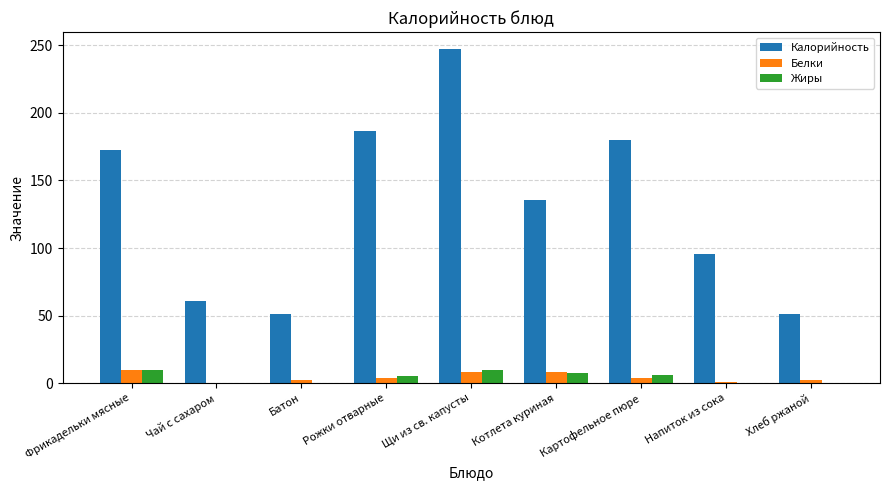

Is it true that Белки equals 0.1 at Чай с сахаром?

True